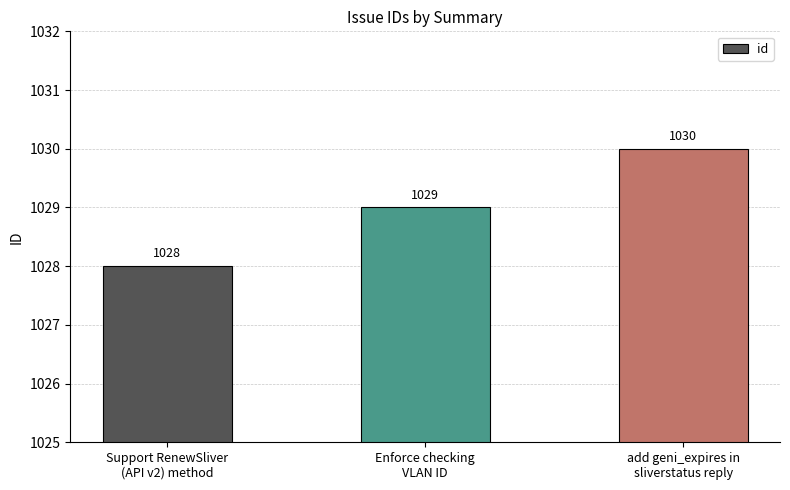

Are the bars grouped side by side (vs. stacked)?

No